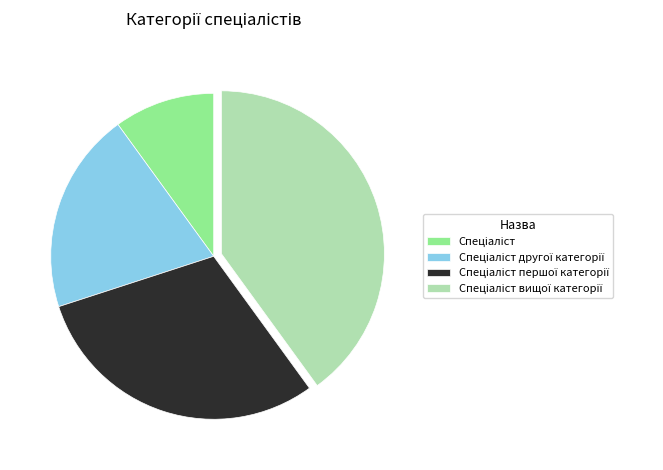

Does any single category account for the majority?

No